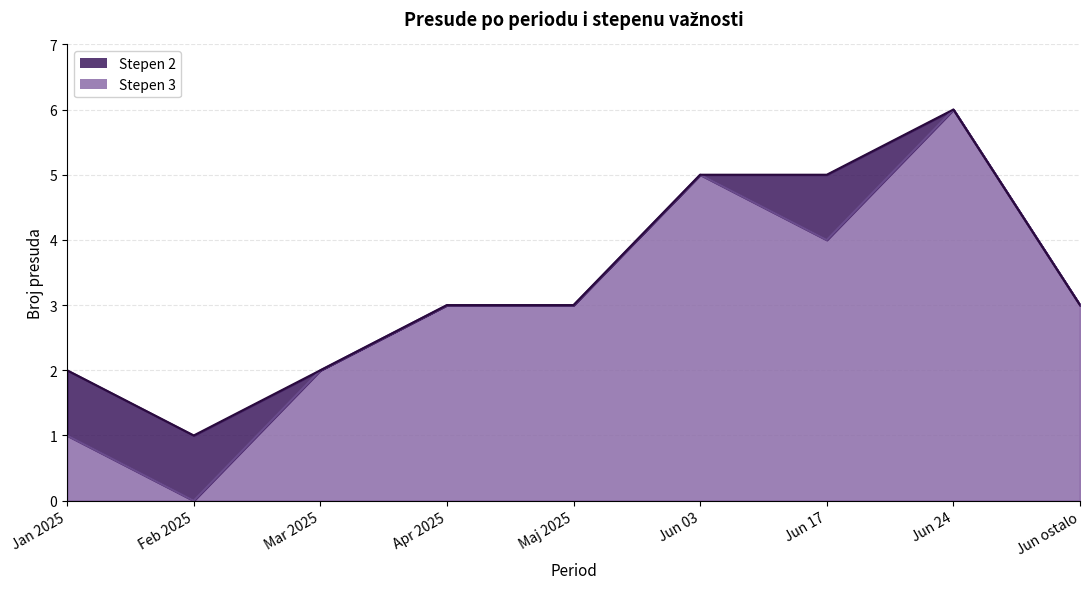

How many values are between 2 and 5?

7